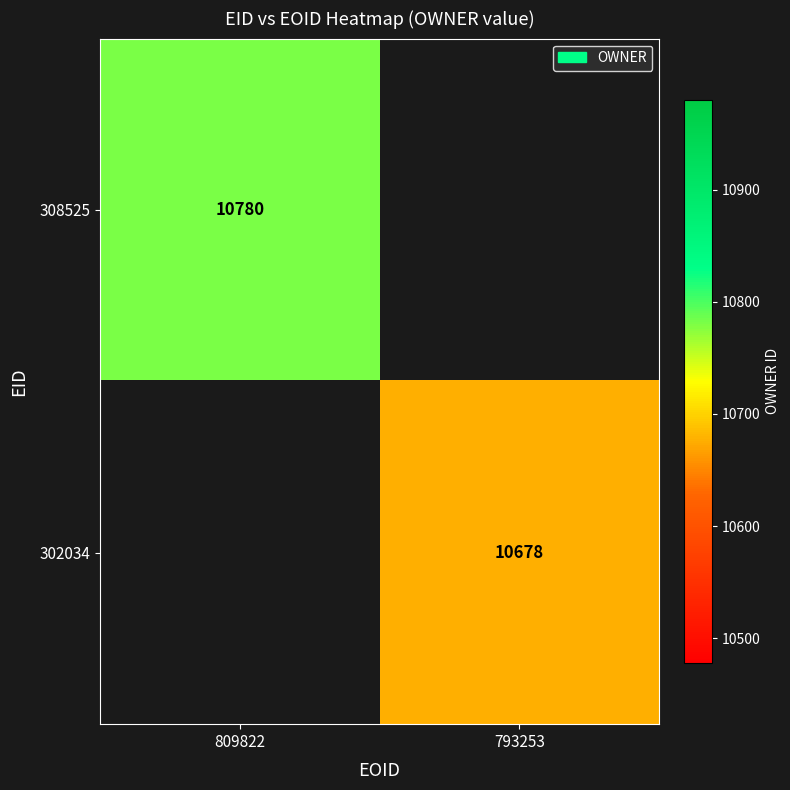

The 308525 series shows 10780 at 809822. True or false?

True